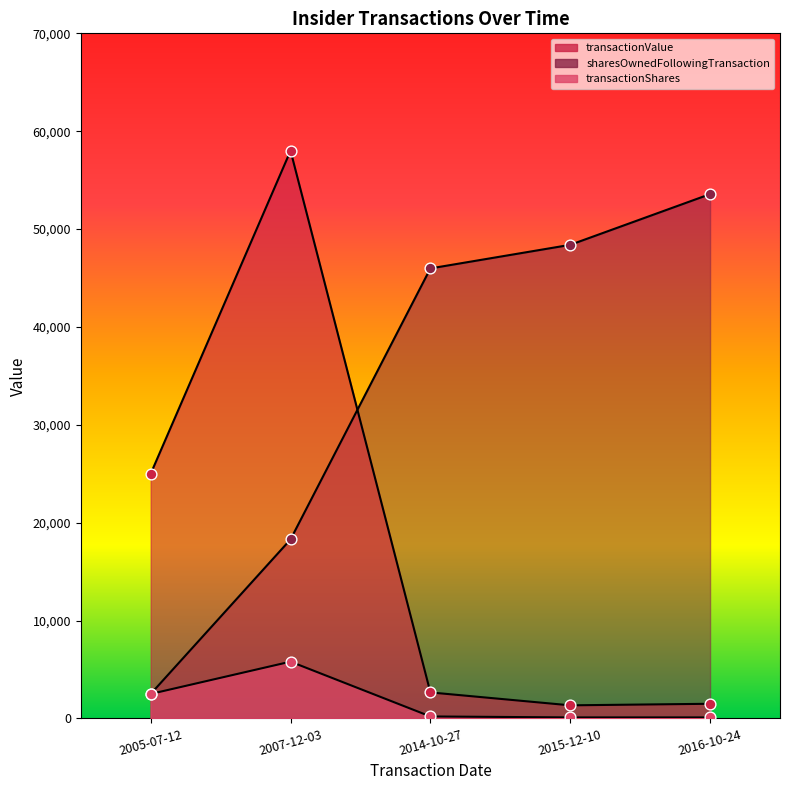

Which series has the largest total across all categories?

sharesOwnedFollowingTransaction